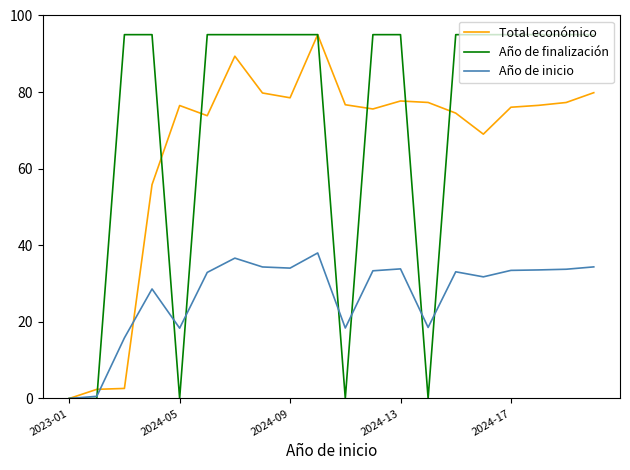

Which series has the largest total across all categories?

Año de finalización